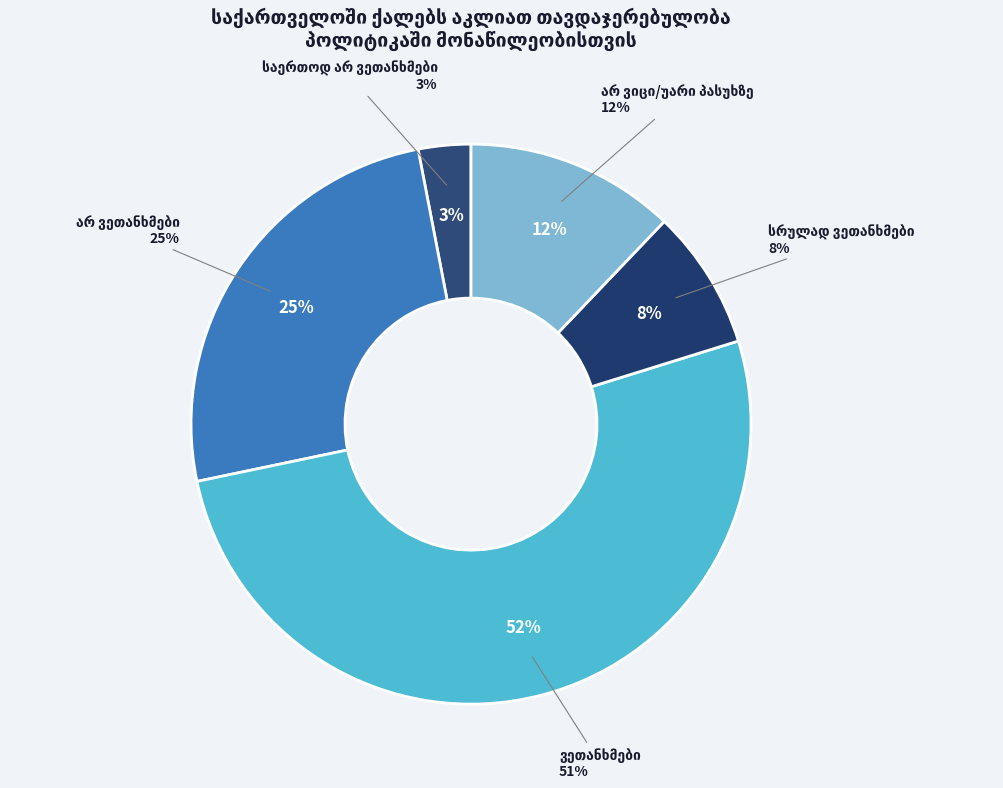

What is the largest slice in the pie chart?

ვეთანხმები